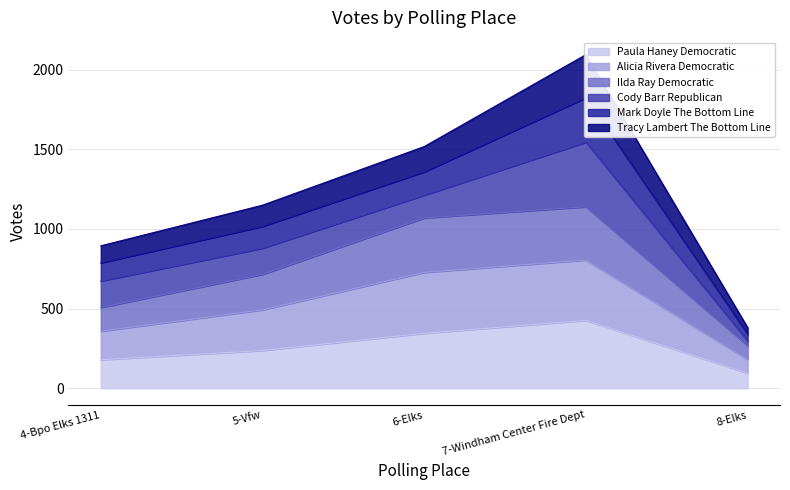

The value of Paula Haney Democratic at 5-Vfw is 409. True or false?

False